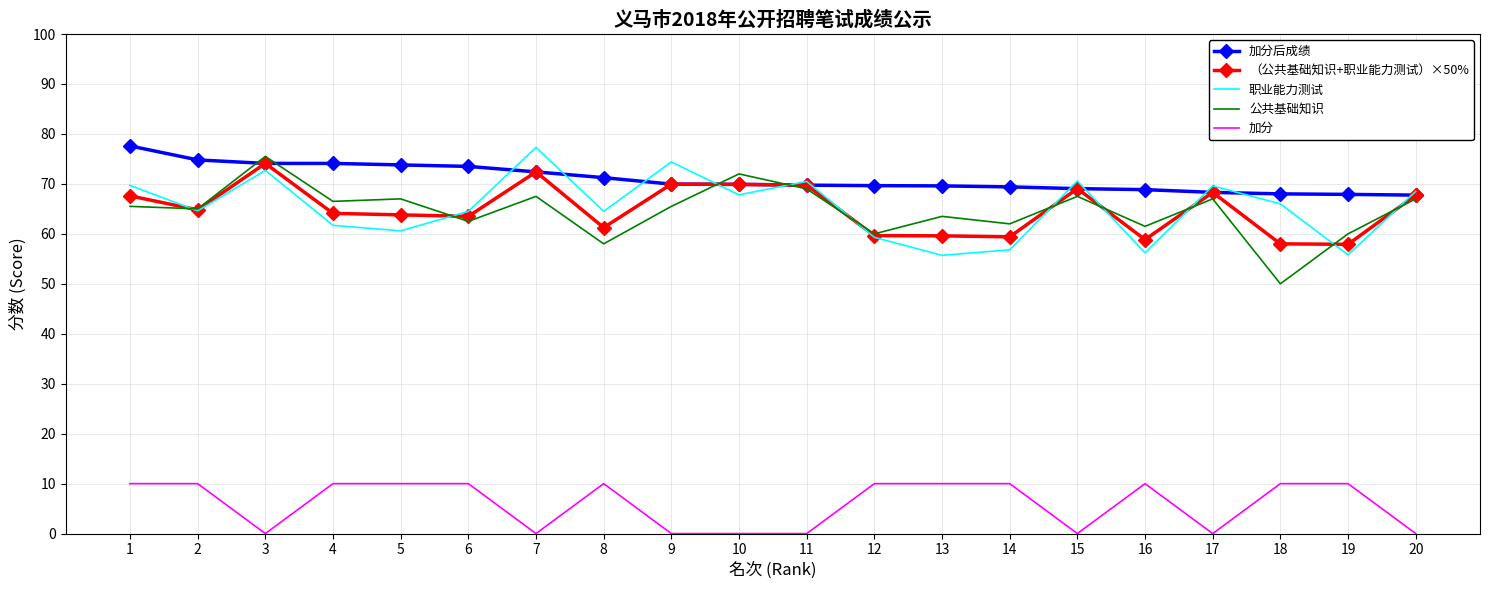

Is it true that （公共基础知识+职业能力测试）×50% equals 57.9 at 19?

True